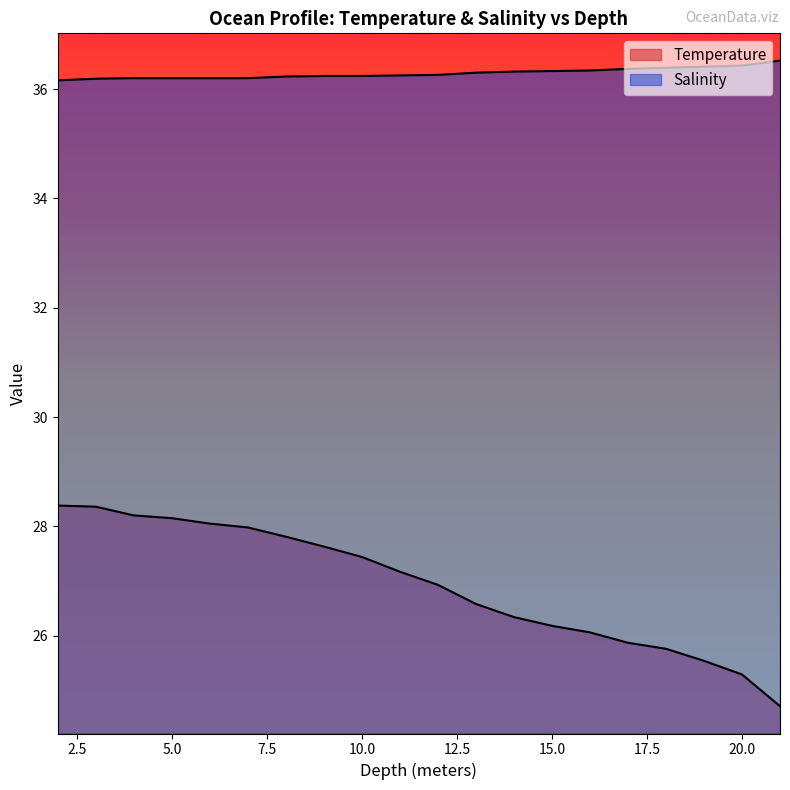

Is it true that Salinity equals 21.4 at 13.0?

False